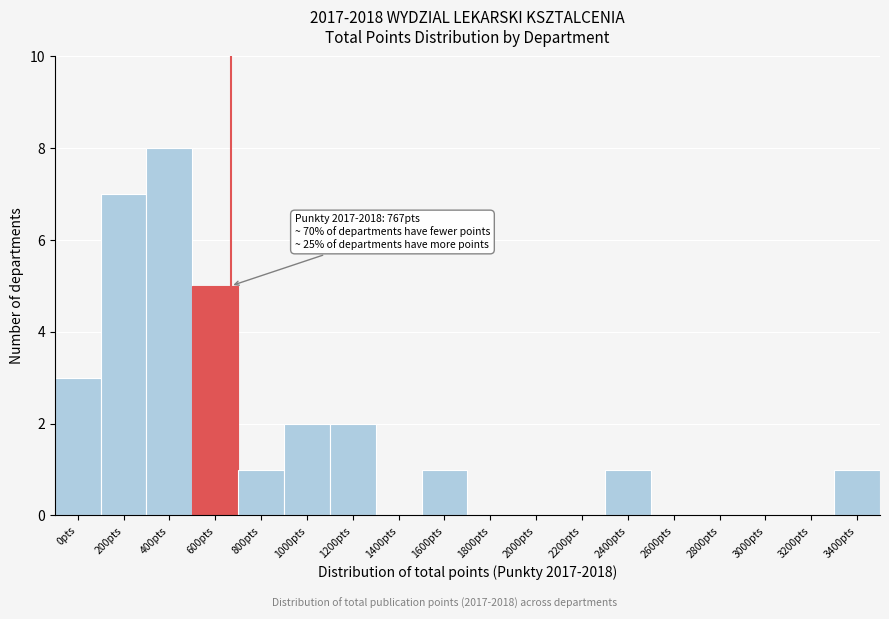

Reading left to right, extract all data points from this chart.

0pts=3	200pts=7	400pts=8	600pts=5	800pts=1	1000pts=2	1200pts=2	1400pts=0	1600pts=1	1800pts=0	2000pts=0	2200pts=0	2400pts=1	2600pts=0	2800pts=0	3000pts=0	3200pts=0	3400pts=1